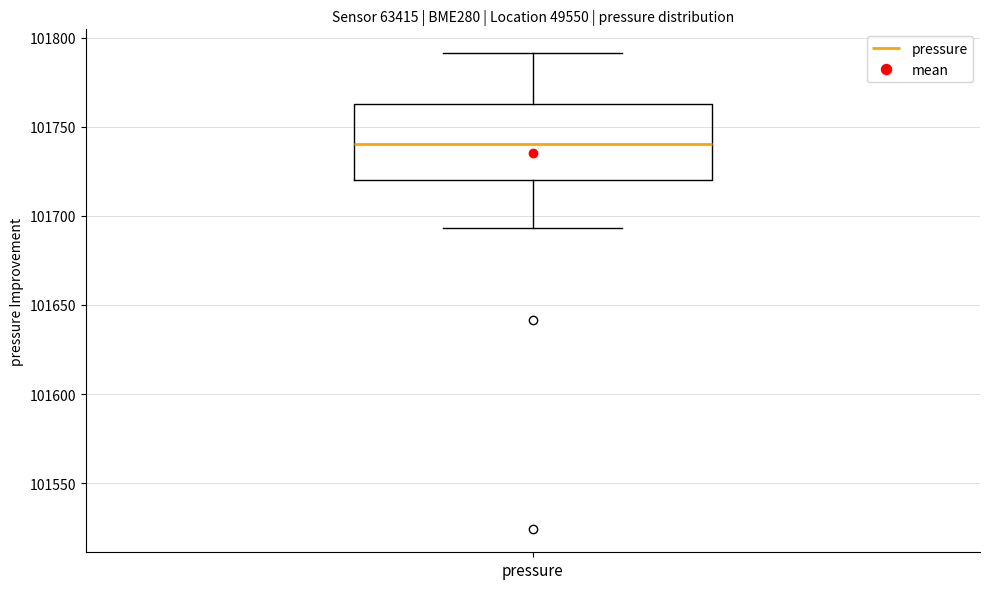

Where does the lower whisker of the box for pressure end on the y-axis? The values are not printed on the chart, so give them approximately, as read against the axis.

101695